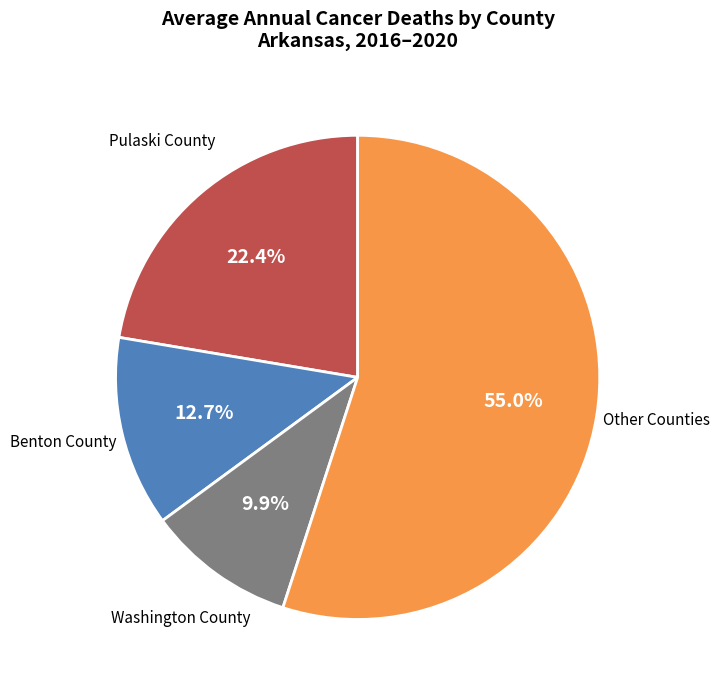

Count the number of slices in the pie.

4